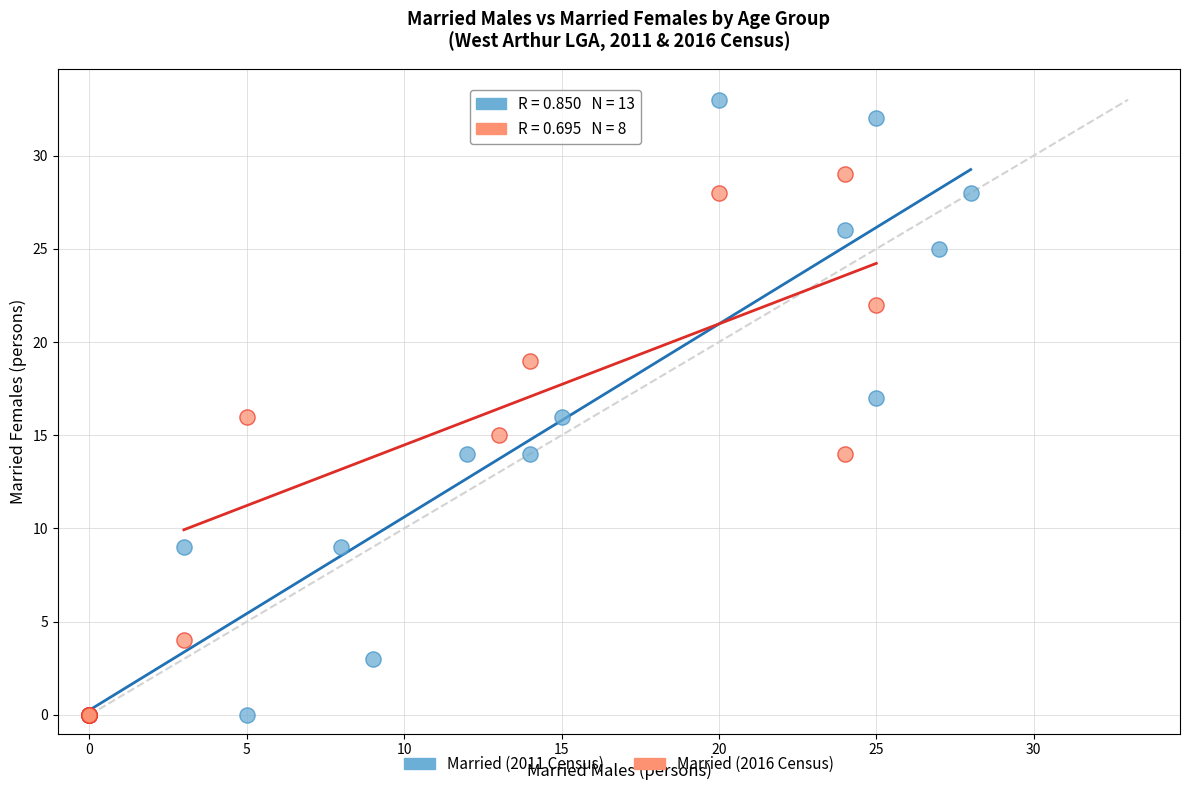

Which series has the largest Y range (max minus min)?

Married (2011 Census)